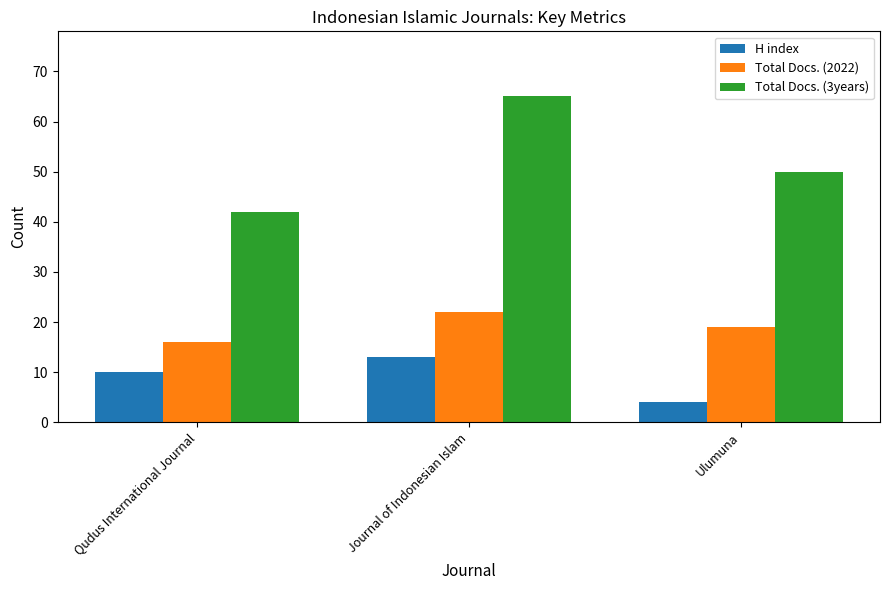

What is the total value across all series at Qudus International Journal?

68